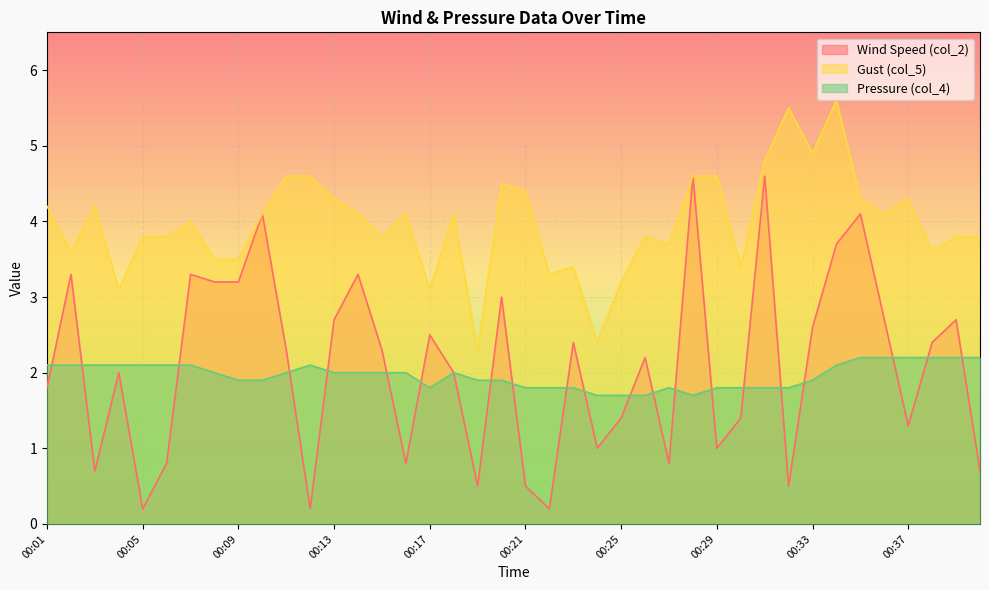

What is the value of the col_2 point at the 13th from the left?

2.7